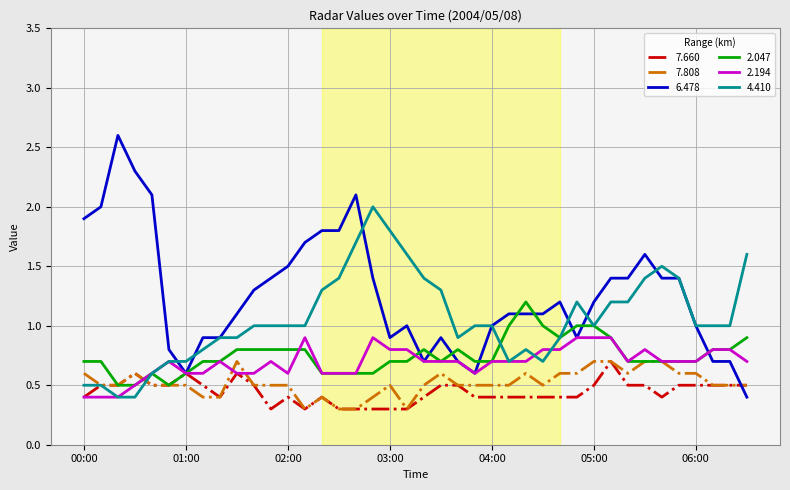

Which series has the largest range (max minus min)?

6.478